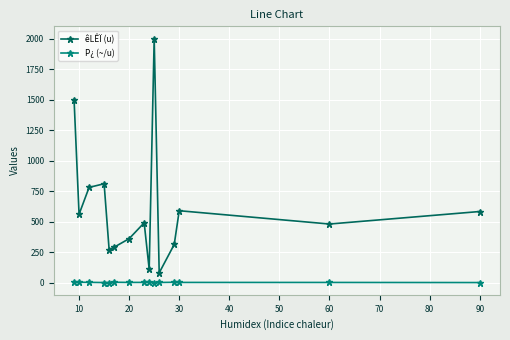

In êLÊÏ (u), how many points are higher than both neighbors (excluding endpoints)?

4